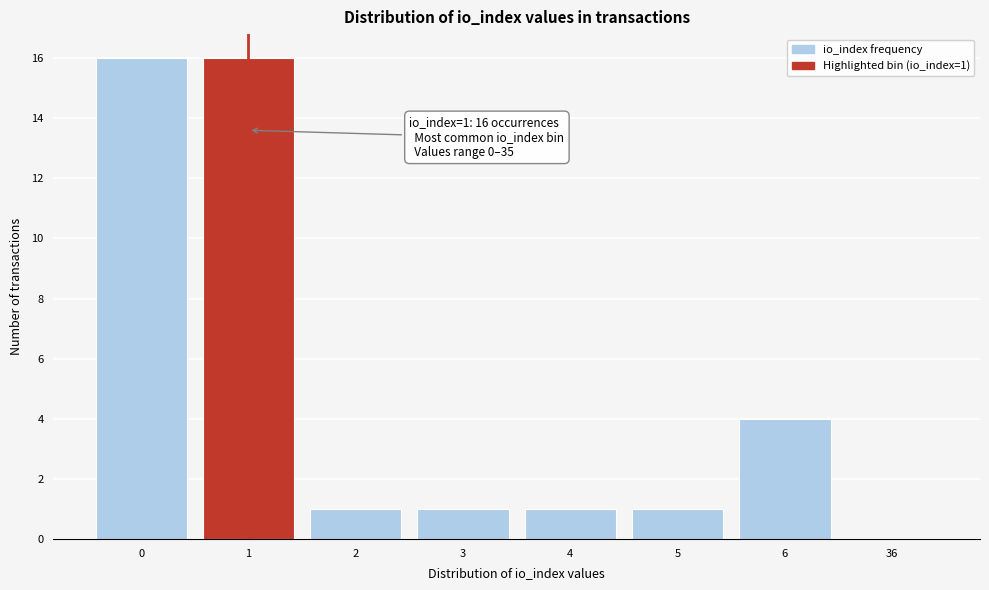

Reading left to right, what are all the values shown in this chart?

0=16	1=16	2=1	3=1	4=1	5=1	6=4	36=0